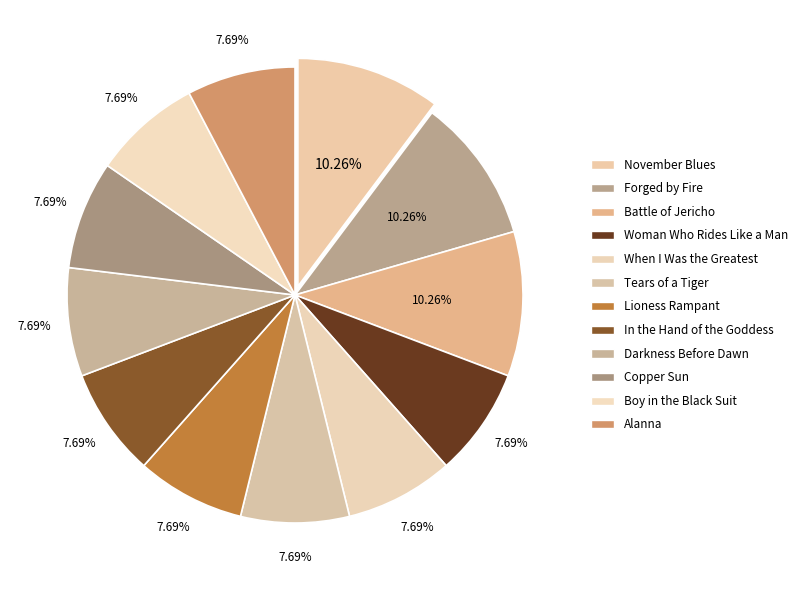

Which slice is the smallest?

Woman Who Rides Like a Man